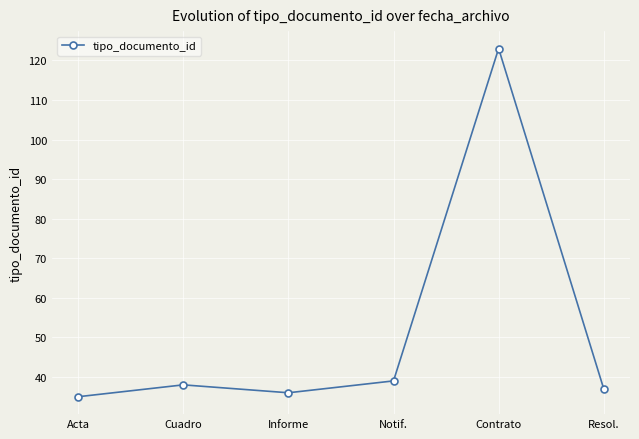

What is the ratio of the value at Resol. to the value at Notif.?

0.9